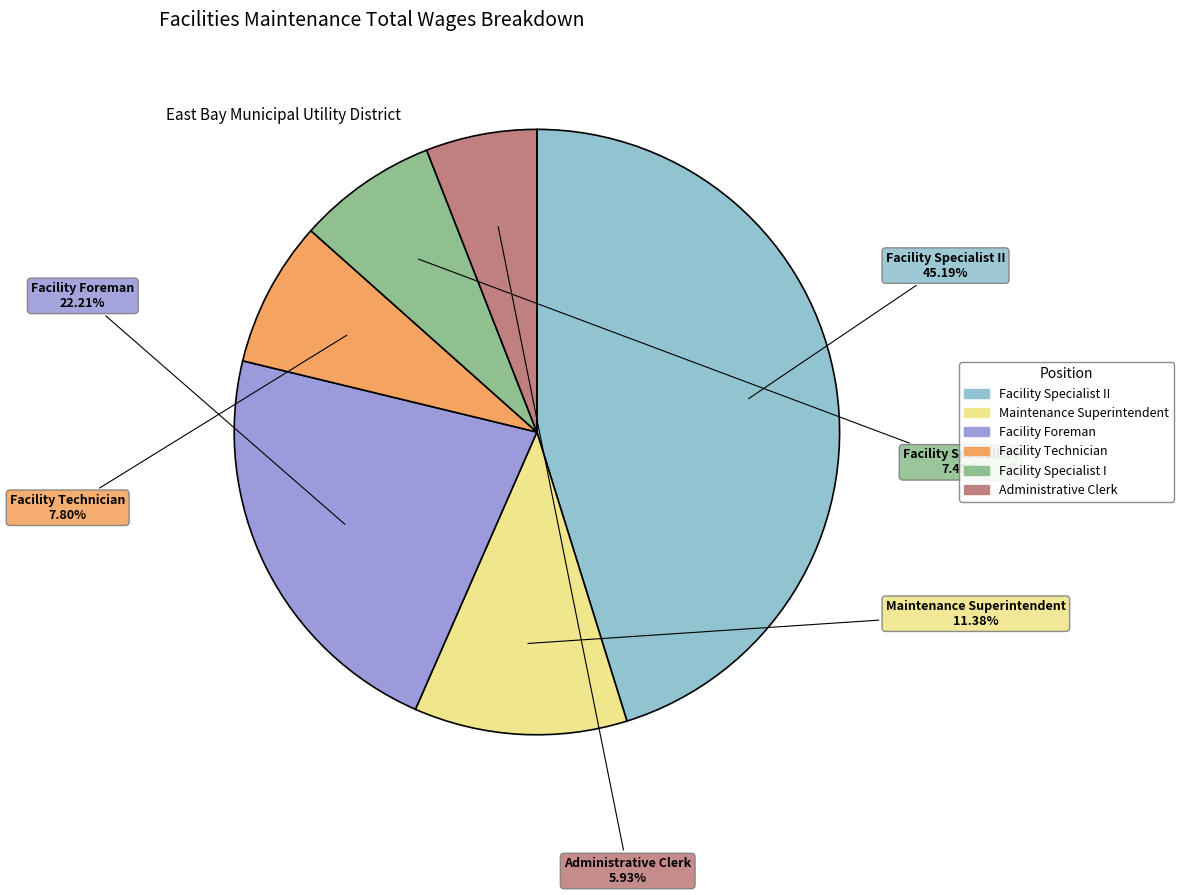

Is there a majority slice in this chart?

No